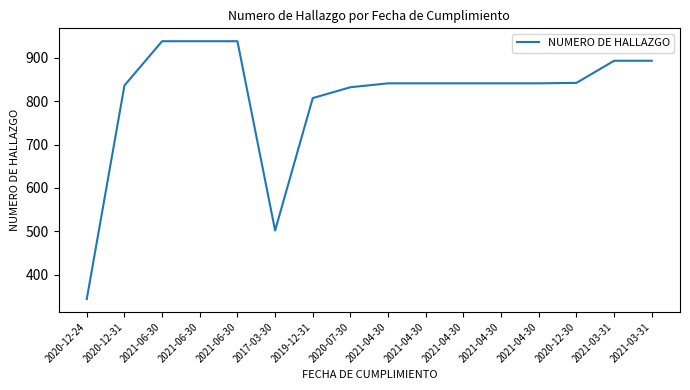

Does the chart have visible grid lines?

No